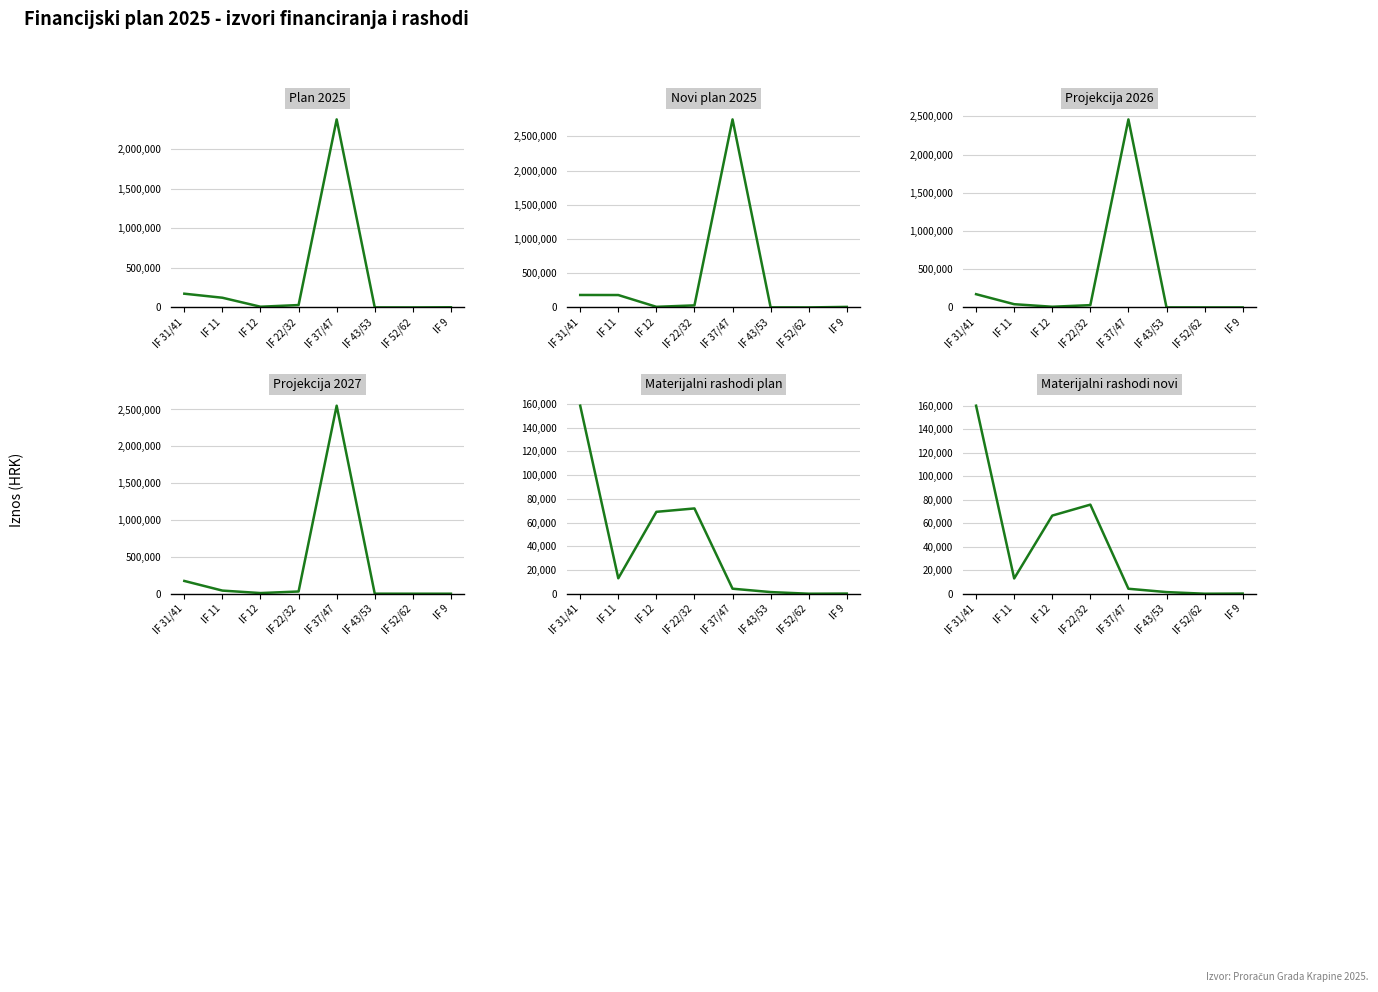

Which series has the largest range (max minus min)?

Novi plan 2025